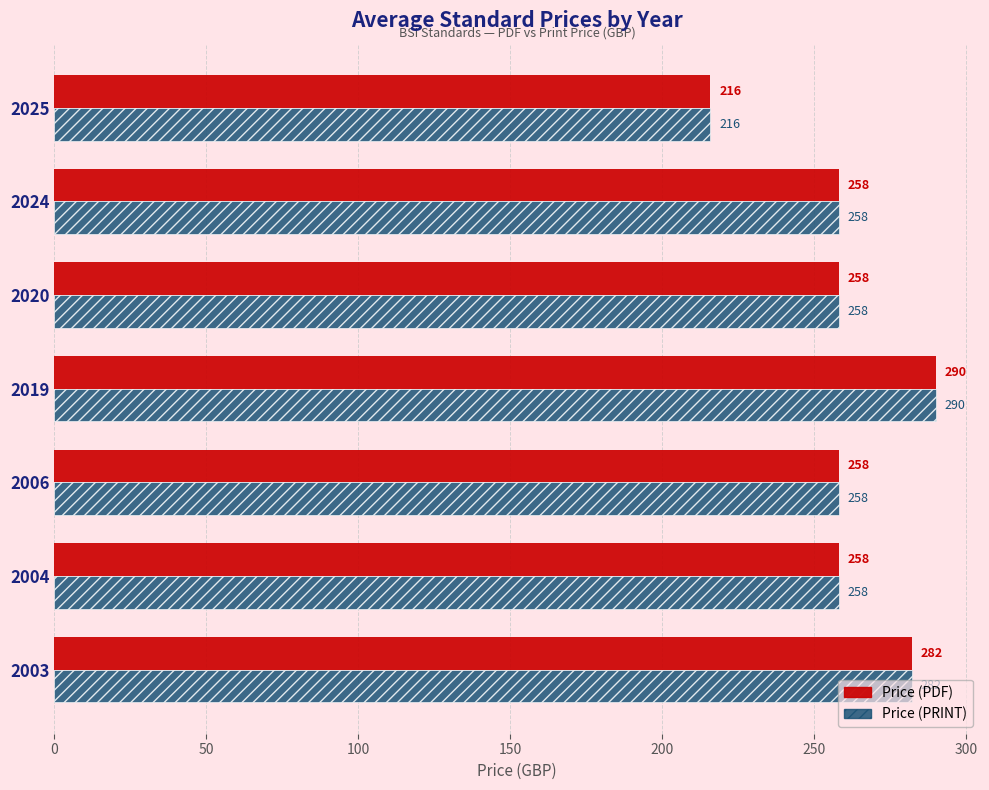

Is it true that Price (PDF) equals 282.0 at 2003?

True